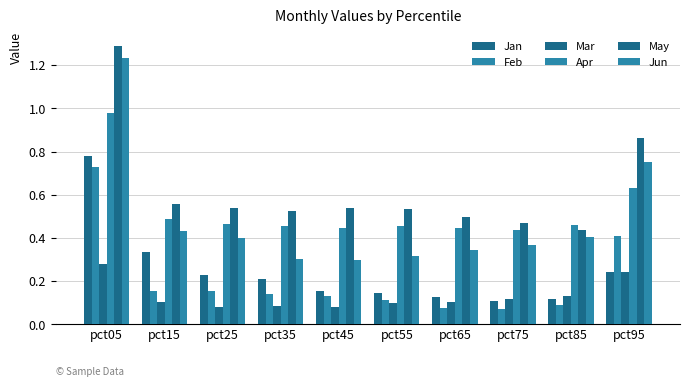

Is it true that Jan equals 0.2 at pct95?

True